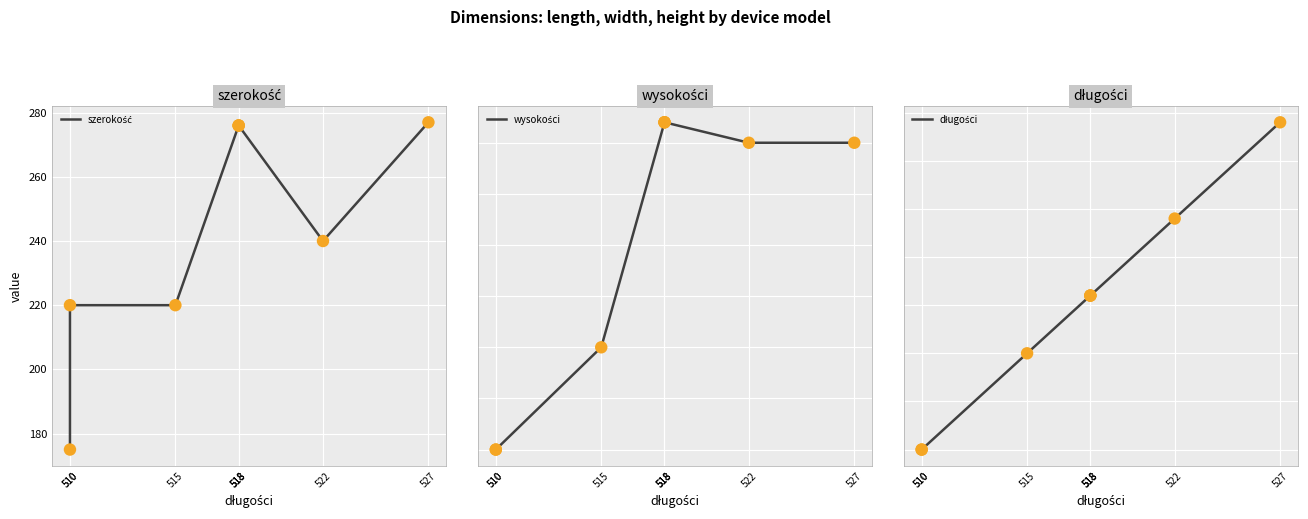

Which series contains the lowest Y value?

szerokość